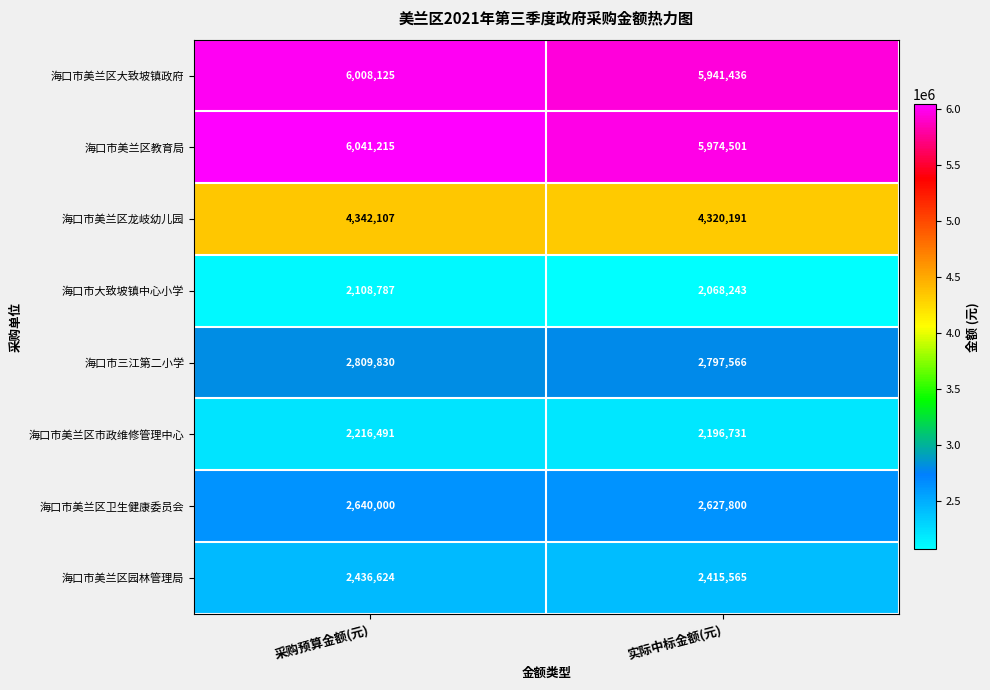

What is the highest value of the 海口市三江第二小学 series?

2809830